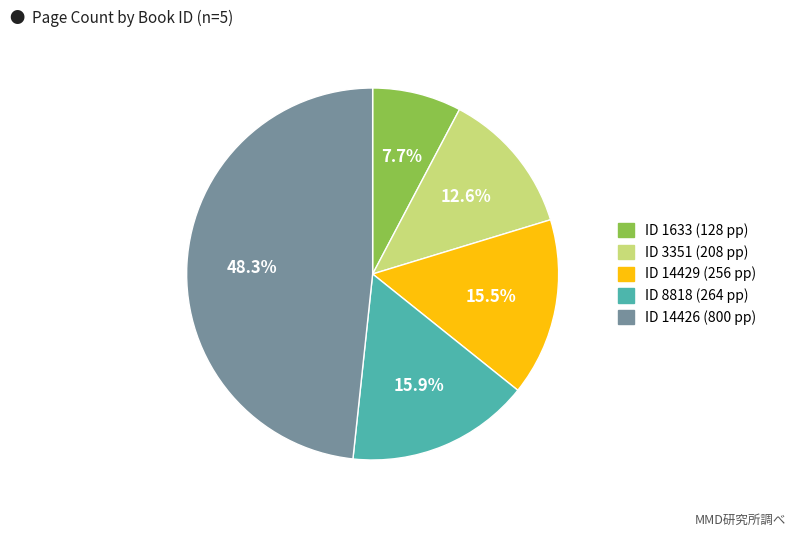

Is there a majority slice in this chart?

No